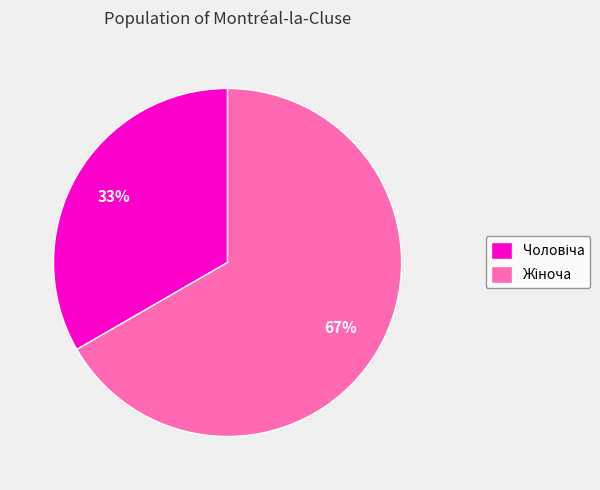

Is there any slice that represents more than half of the pie?

Yes